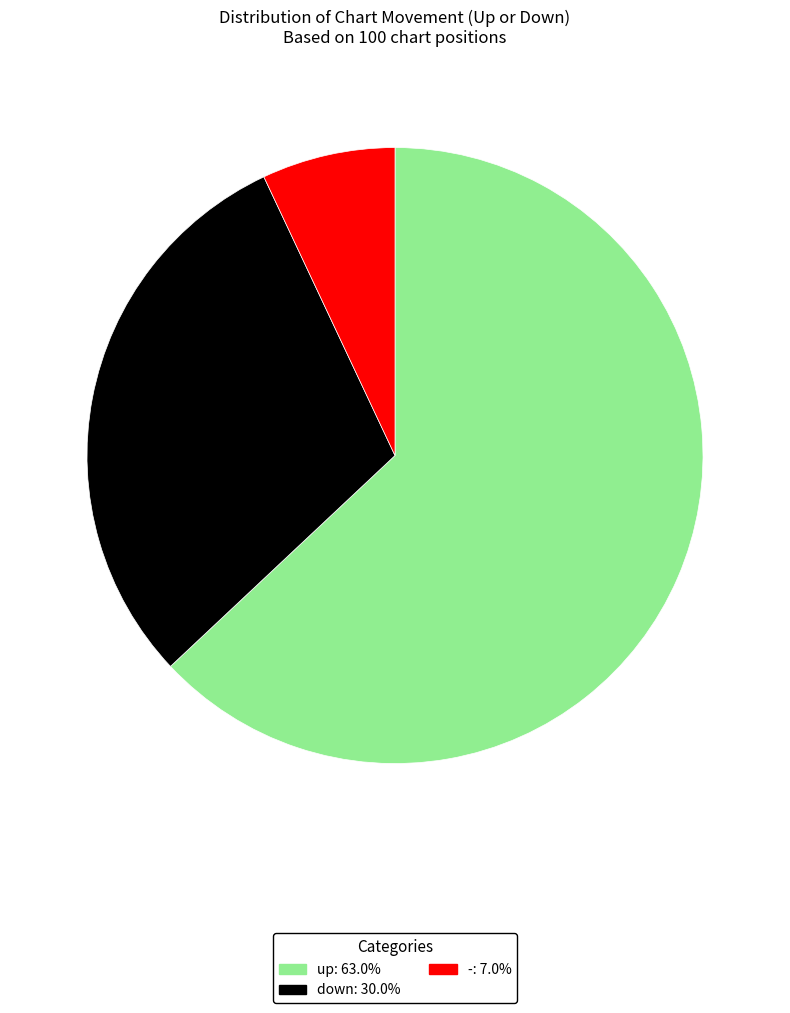

Rank the categories by value from highest to lowest.

up, down, -